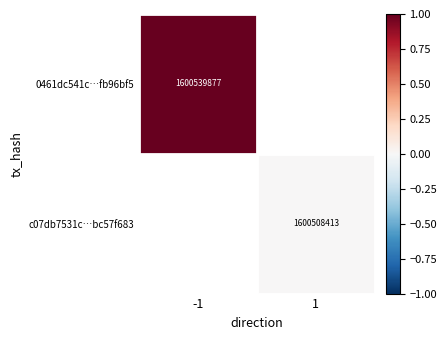

Which category has the highest value across all series?

-1